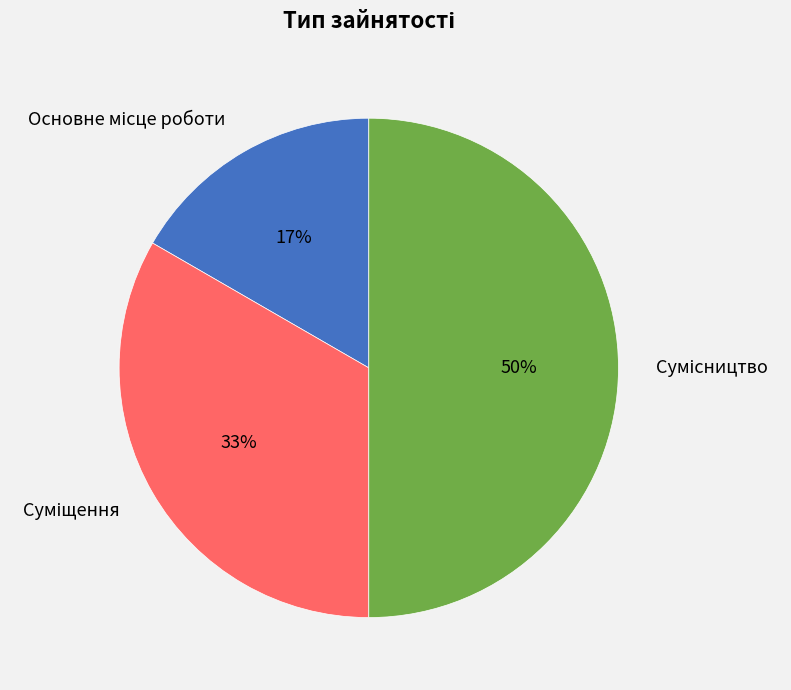

To the nearest percent, what is the difference between the largest and smallest slice percentages?

33%